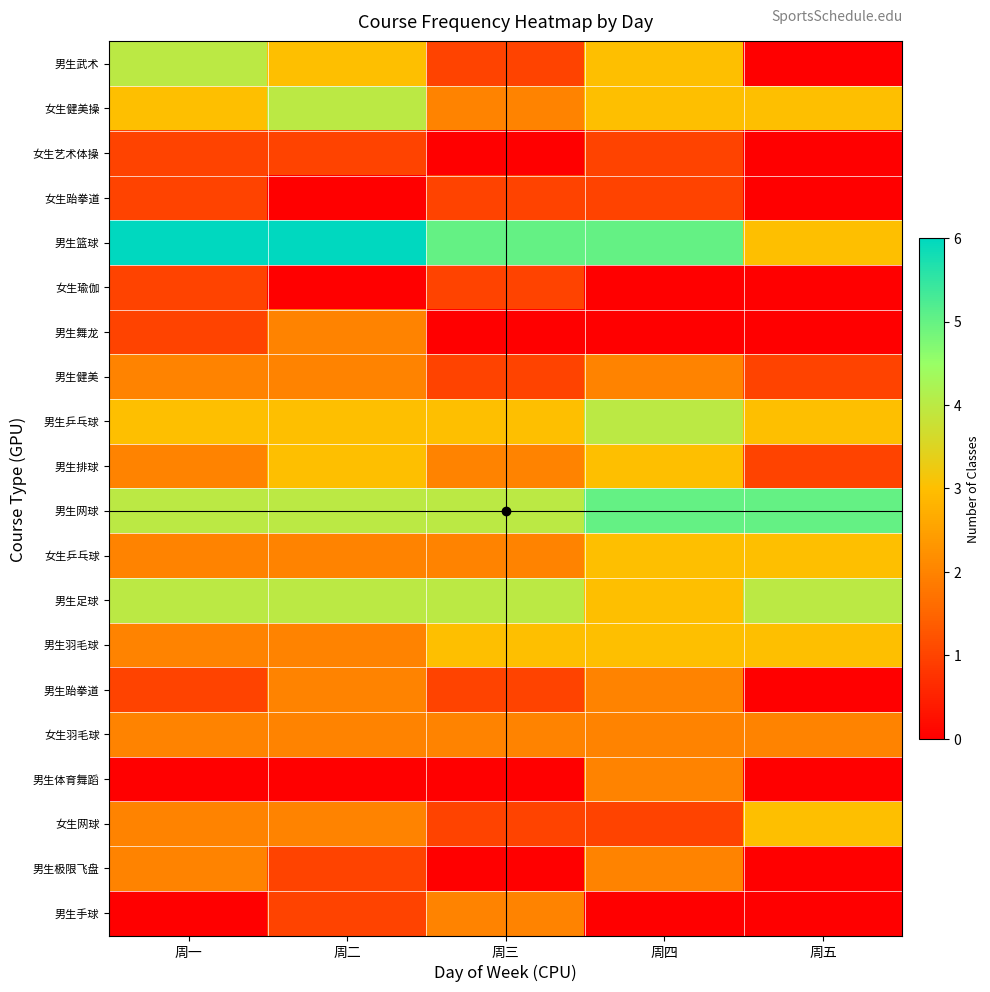

At which category is the sum across all series the highest?

周四